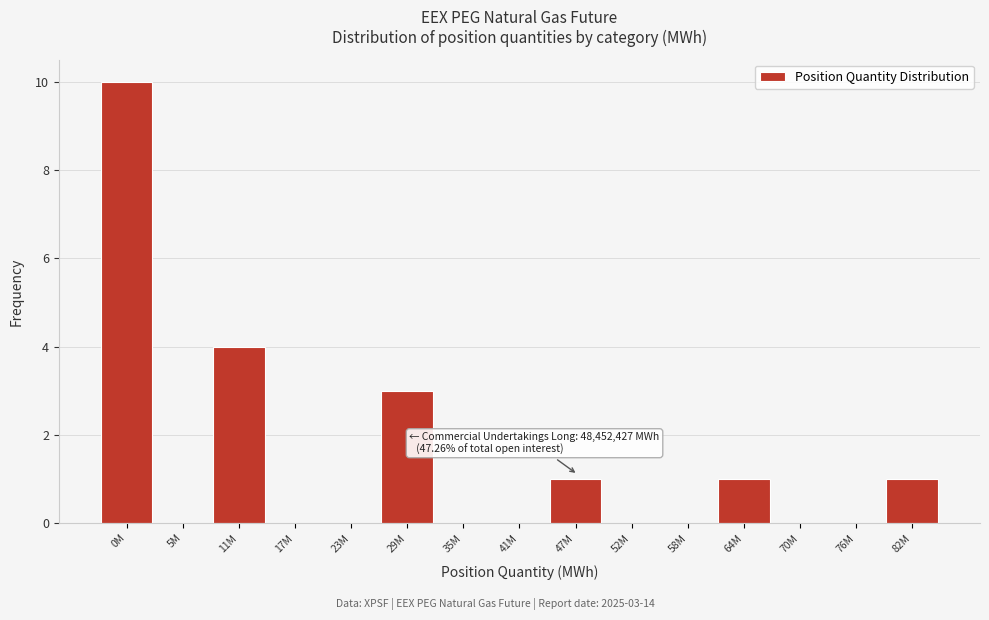

Reading left to right, transcribe all the data shown in this chart.

0M=10	5M=0	11M=4	17M=0	23M=0	29M=3	35M=0	41M=0	47M=1	52M=0	58M=0	64M=1	70M=0	76M=0	82M=1